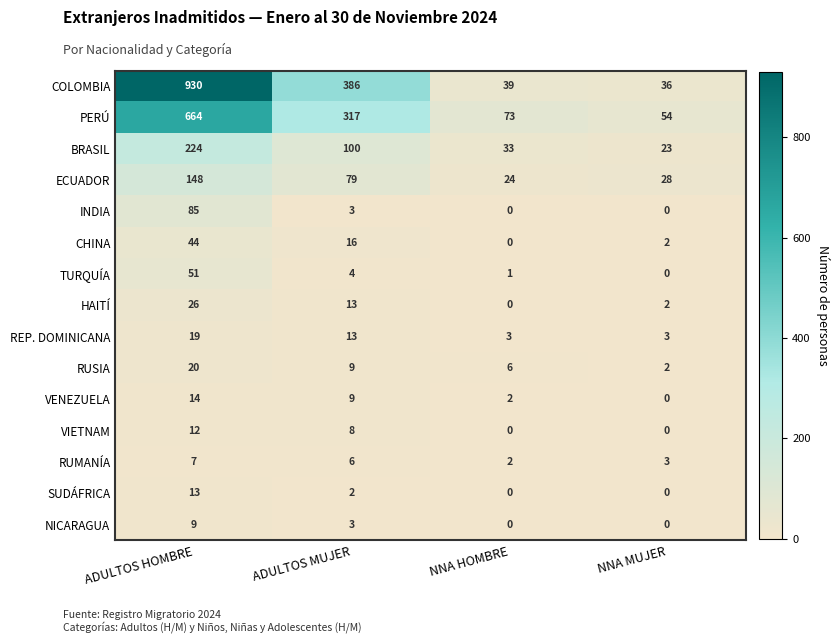

What is the difference between the maximum and second lowest values in the REP. DOMINICANA series?

16